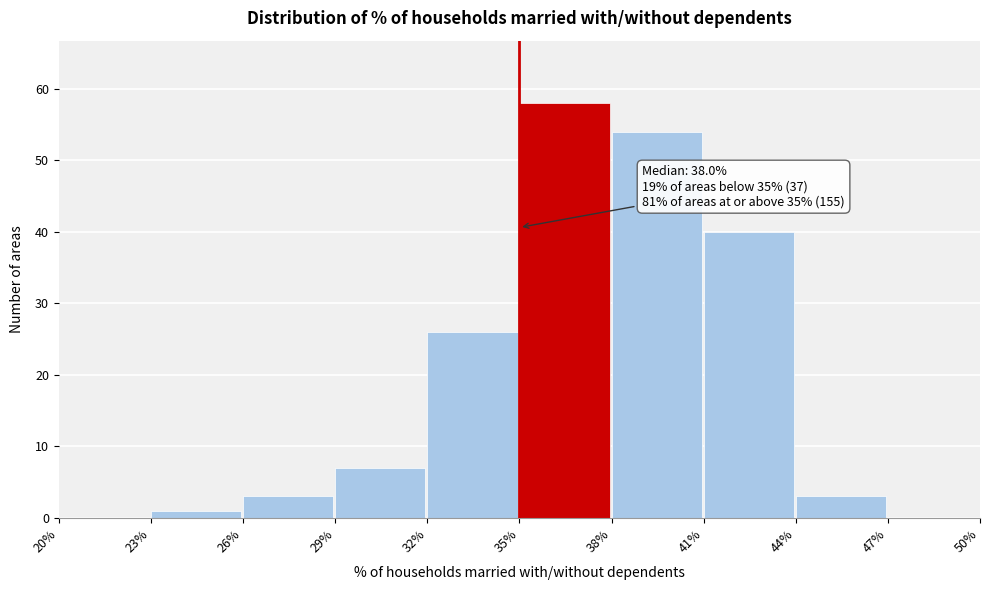

Which range on the x-axis has the tallest bar?

35% to 38%